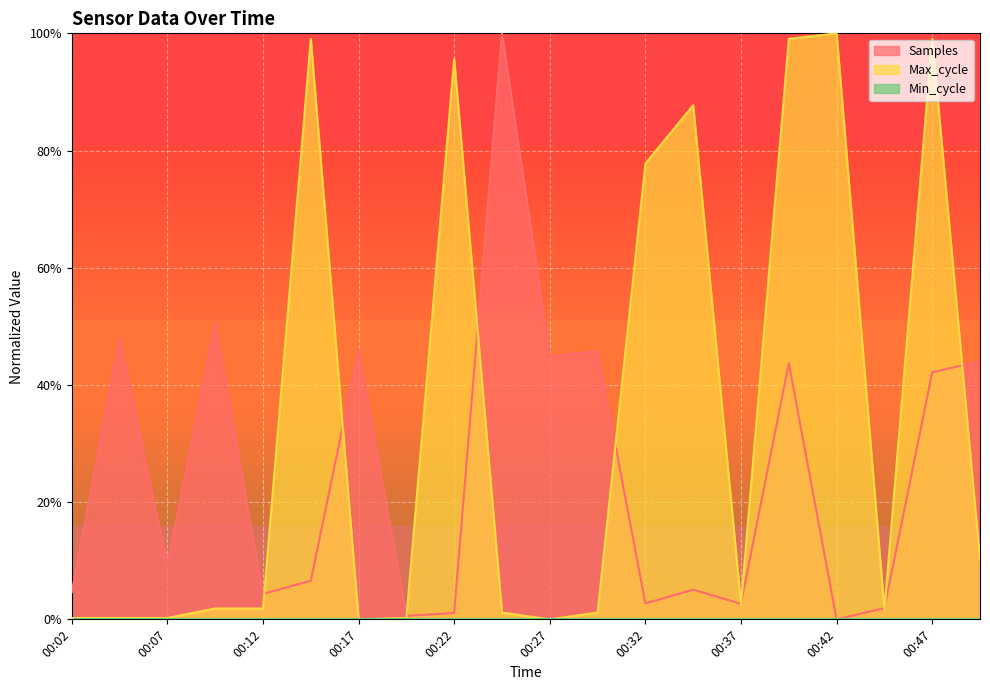

Read the Max_cycle value at 00:49.

10.2